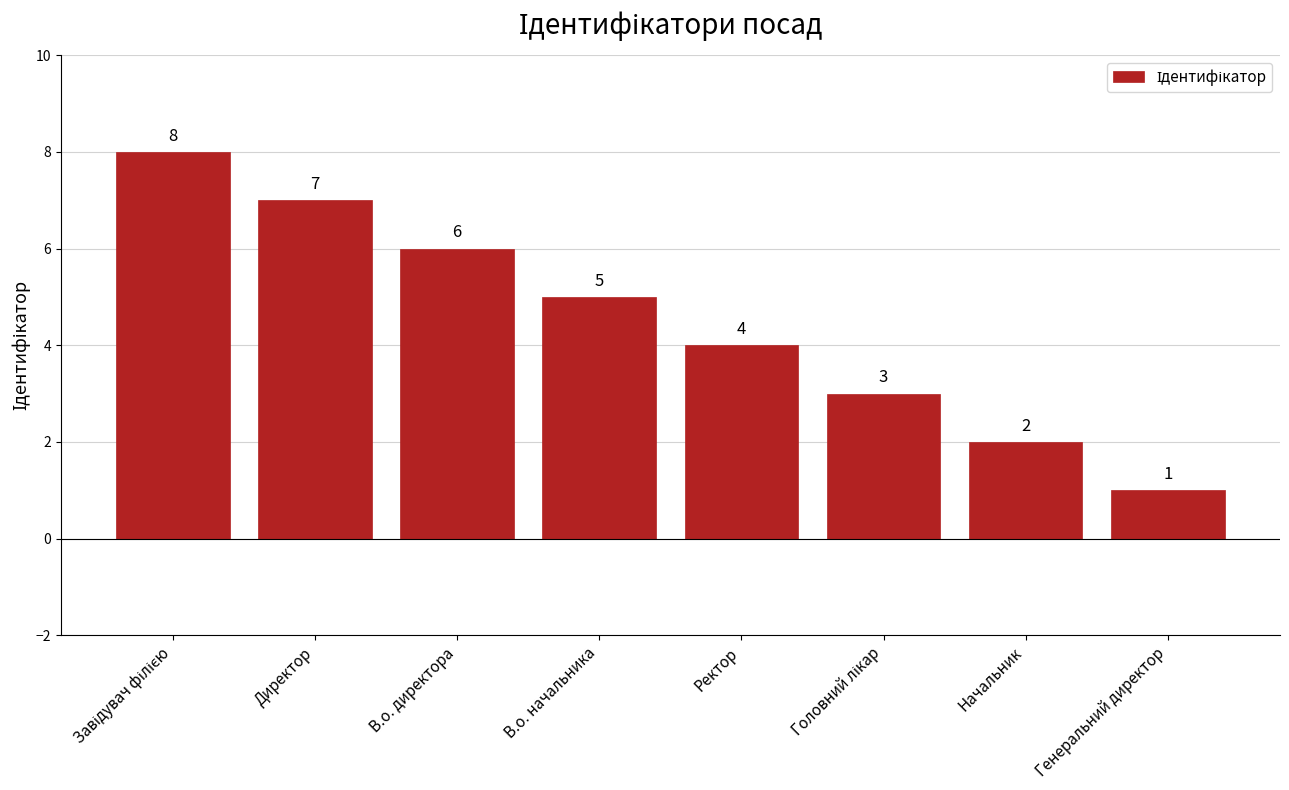

Which has a higher value, Ректор or В.о. директора?

В.о. директора